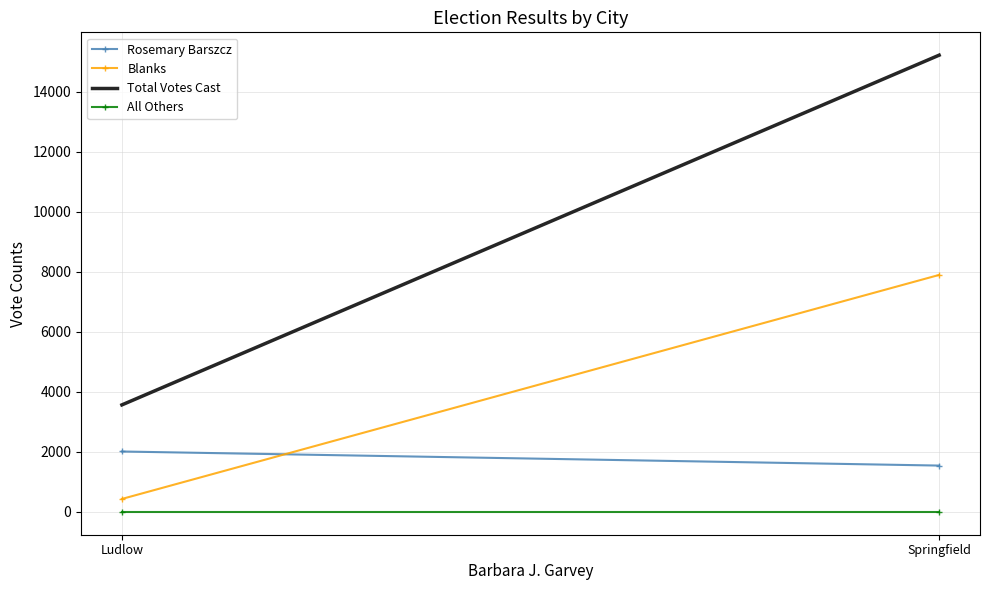

At which label does All Others reach its peak?

Ludlow